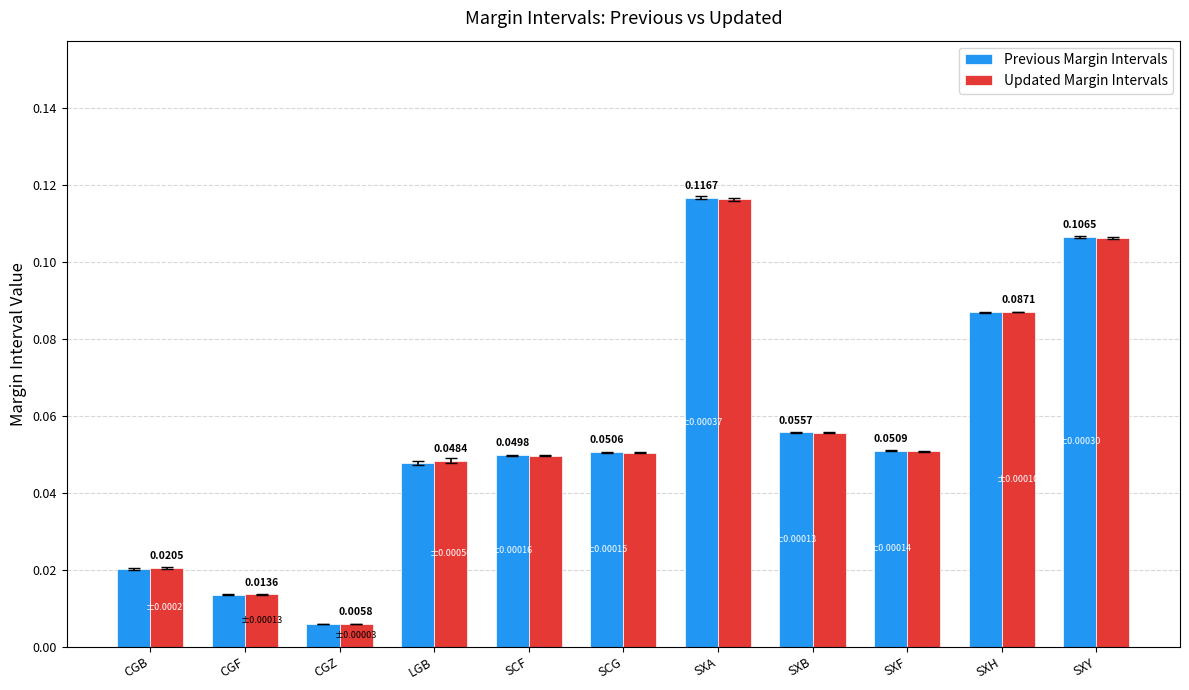

Are the bars horizontal?

No